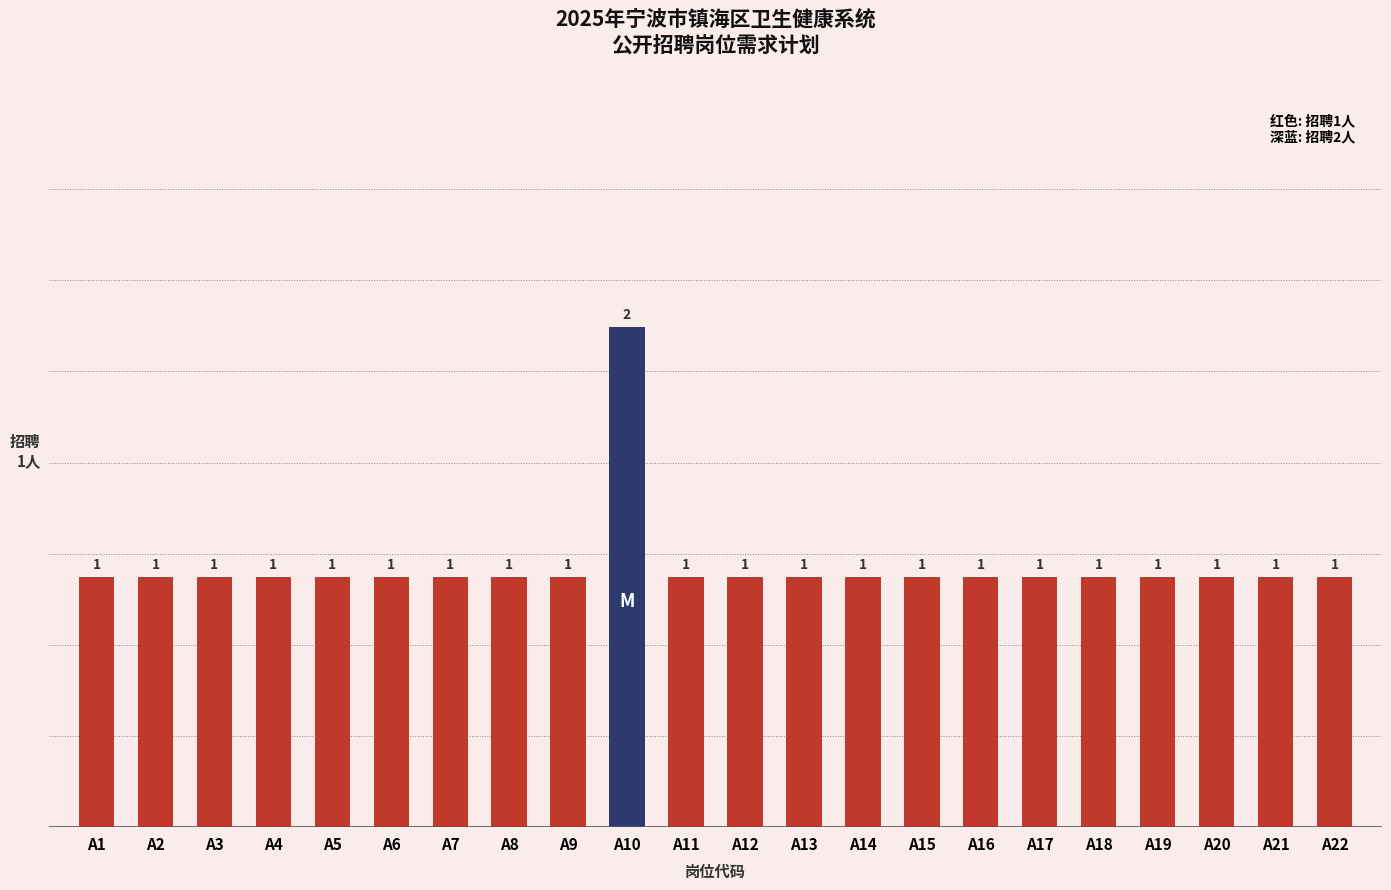

Count the number of categories in the chart.

22